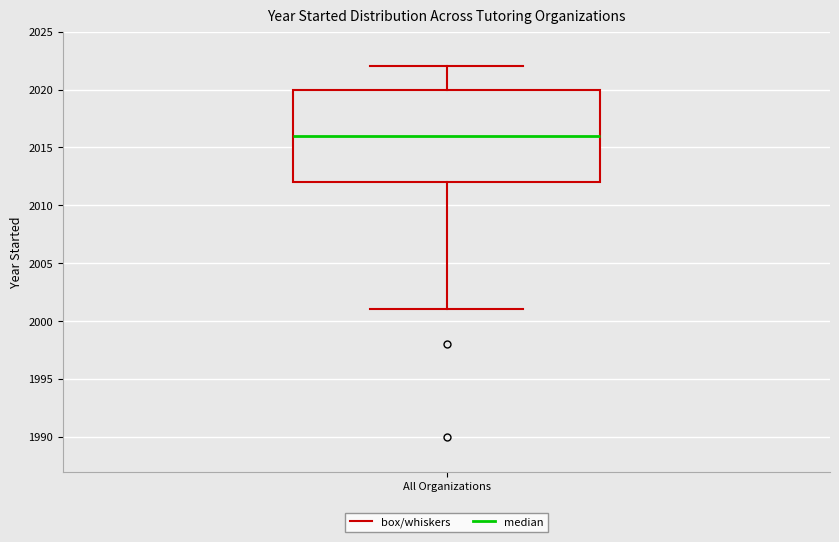

Read this box plot against the y-axis: the position of the median line, the range covered by the box, and the ends of both whiskers. The values are not printed on the chart, so give them approximately, as read against the axis.

median 2016, box 2012 to 2020, whiskers 2001 to 2022